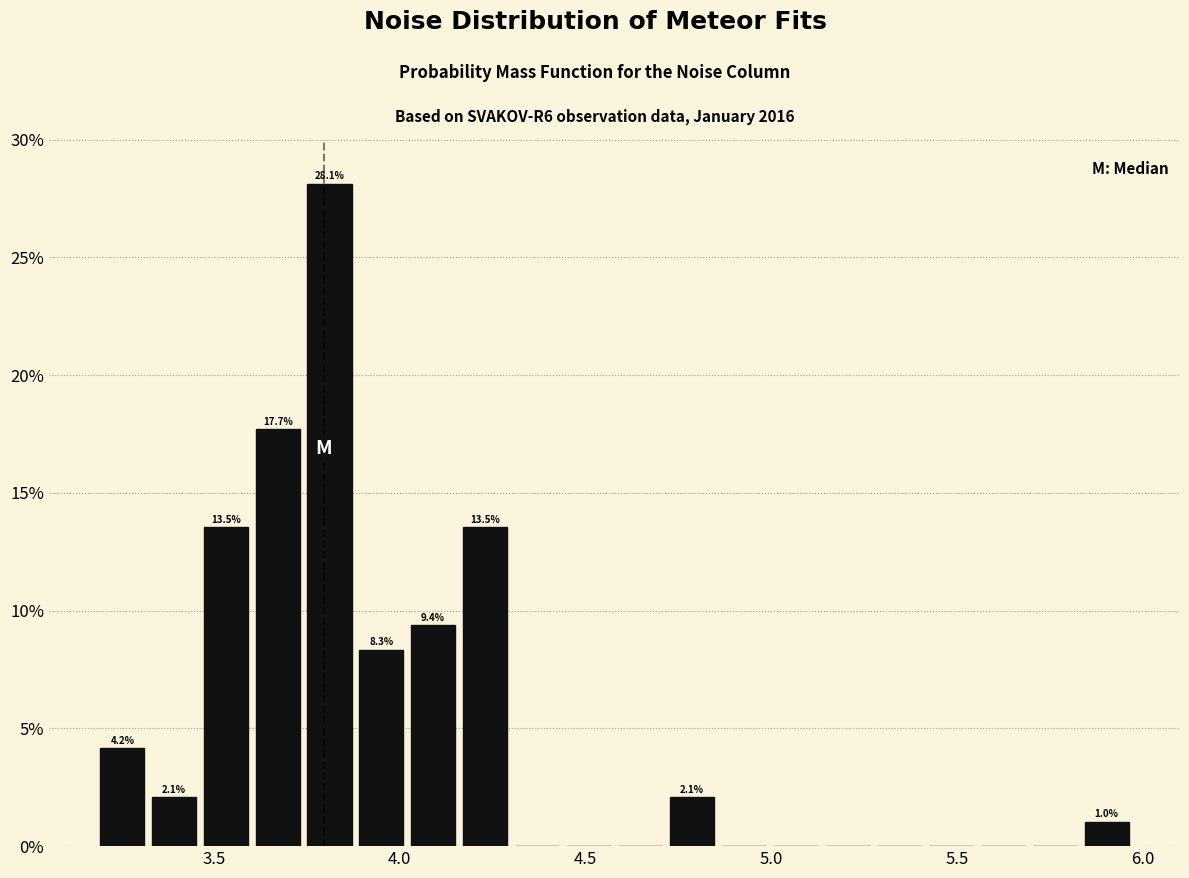

Read against the x-axis, roughly where is the centre of the tallest bar?

3.80